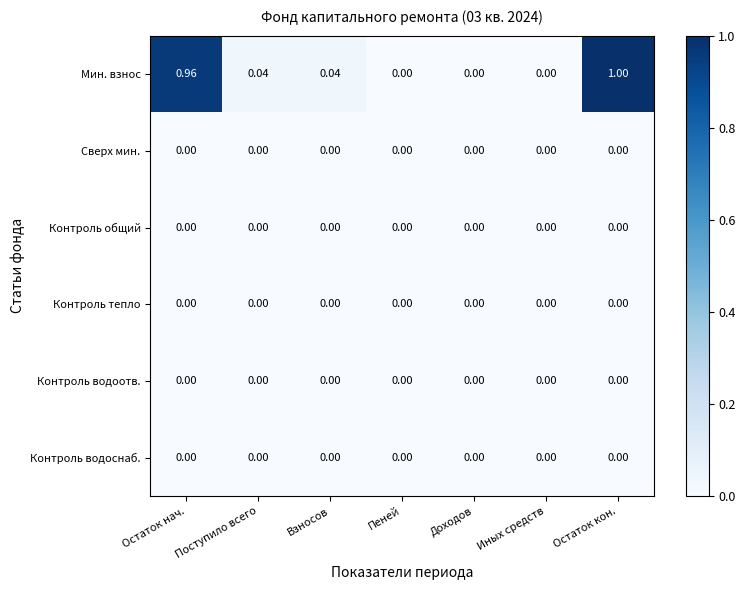

At which category is the sum across all series the highest?

Остаток кон.